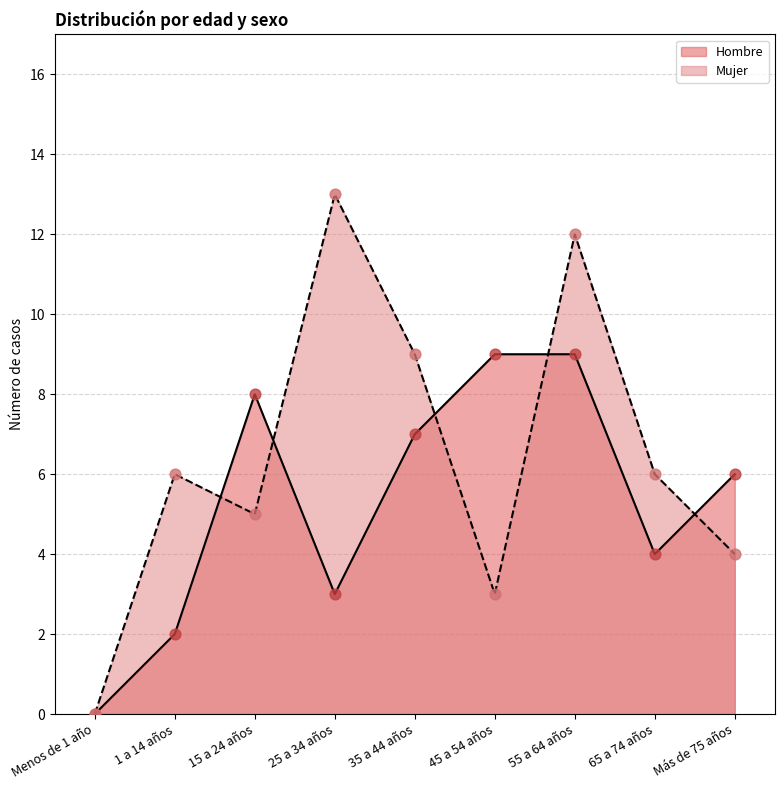

Which series contains the lowest Y value?

Hombre